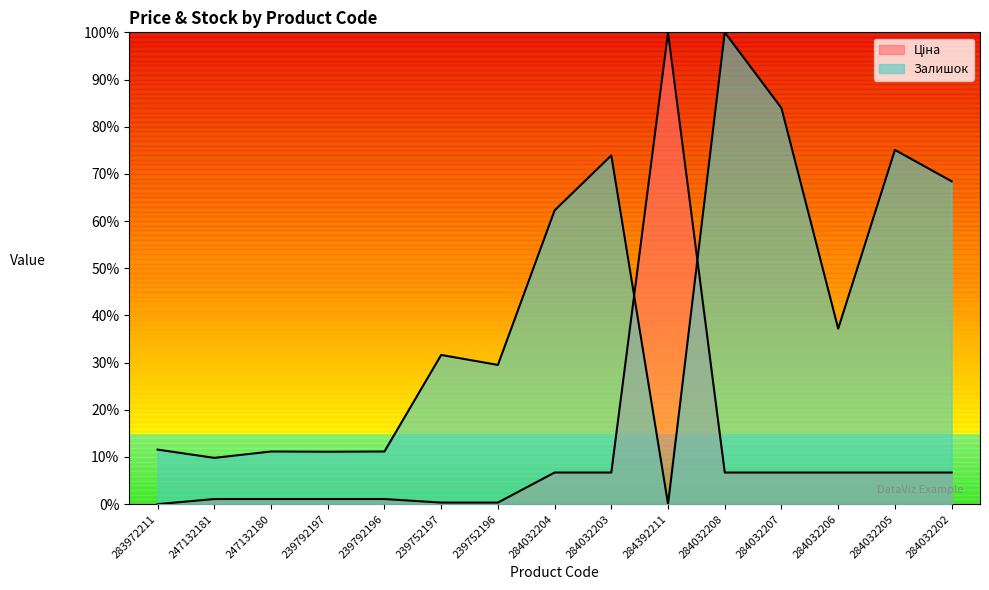

What is the total value across all series at 284032206?

43.9